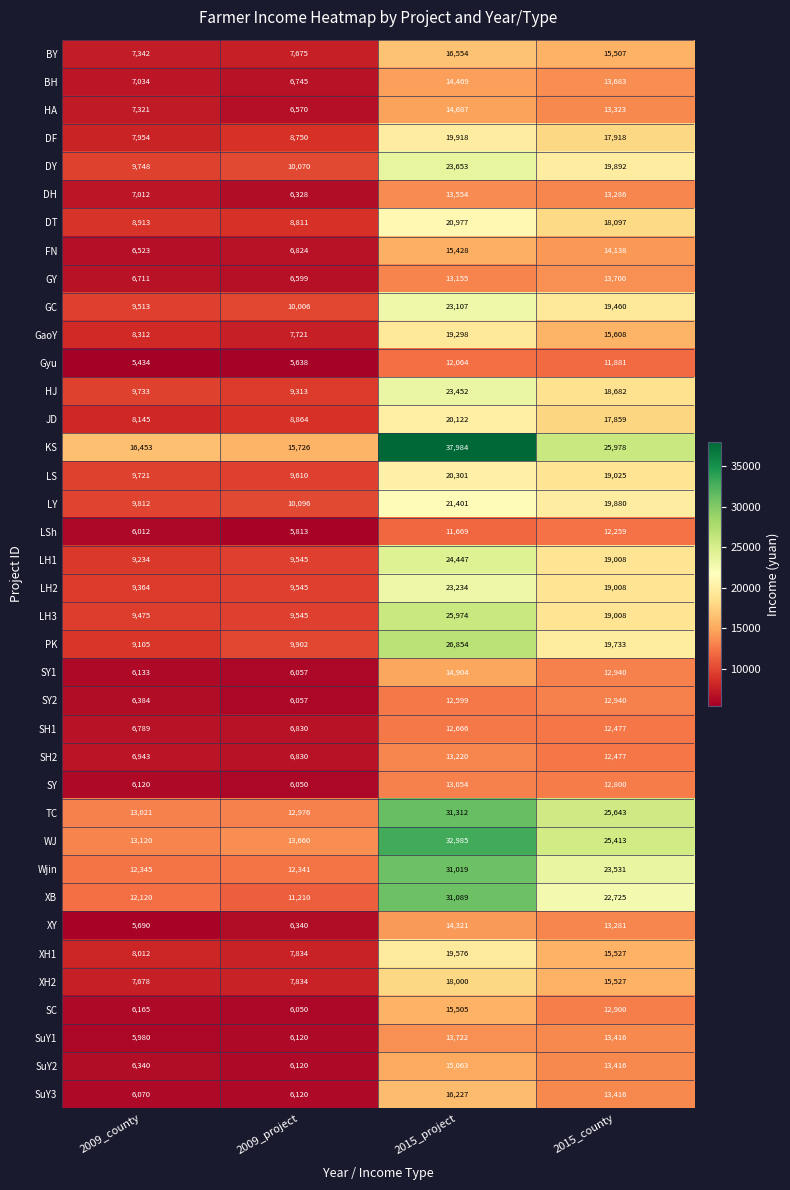

Is it true that LH3 equals 9545 at 2009_project?

True